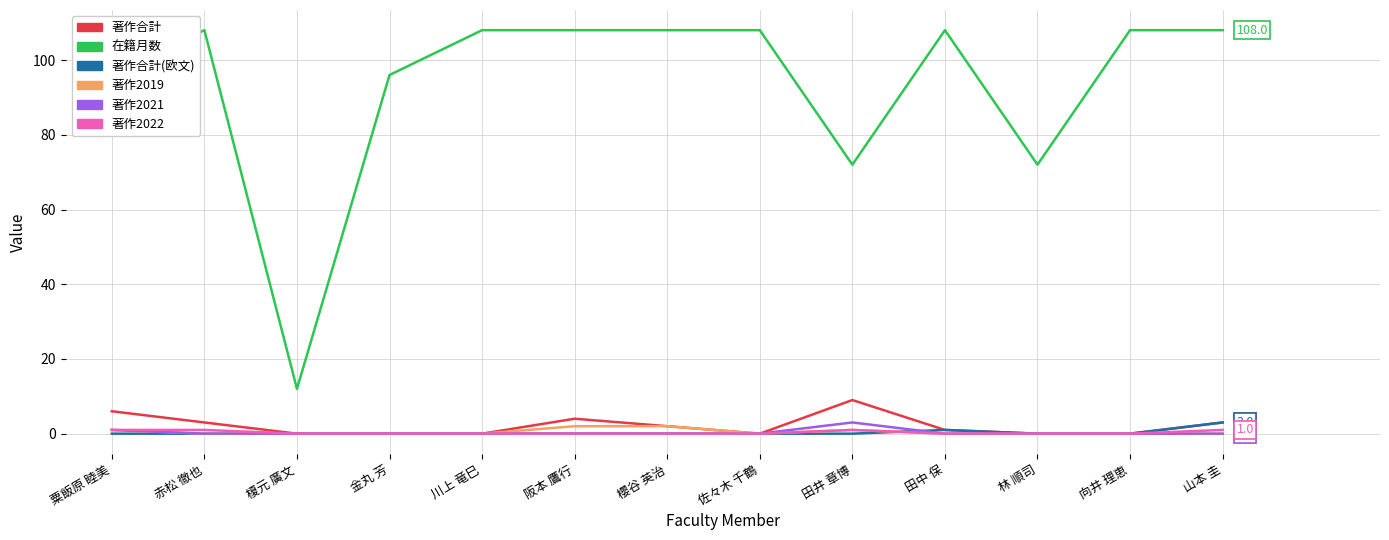

True or false: 在籍月数 and 著作2021 intersect in this chart.

False